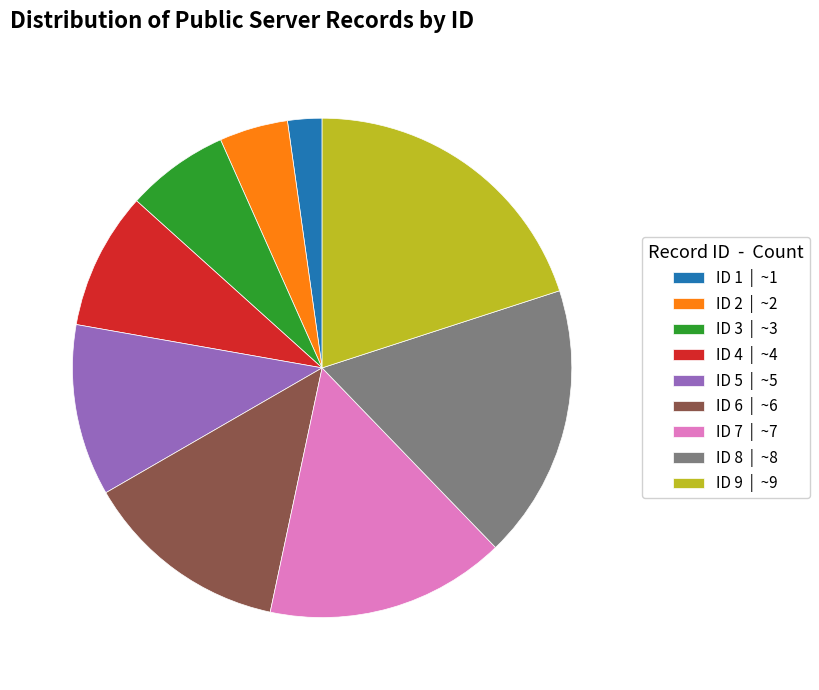

Does any single category account for the majority?

No